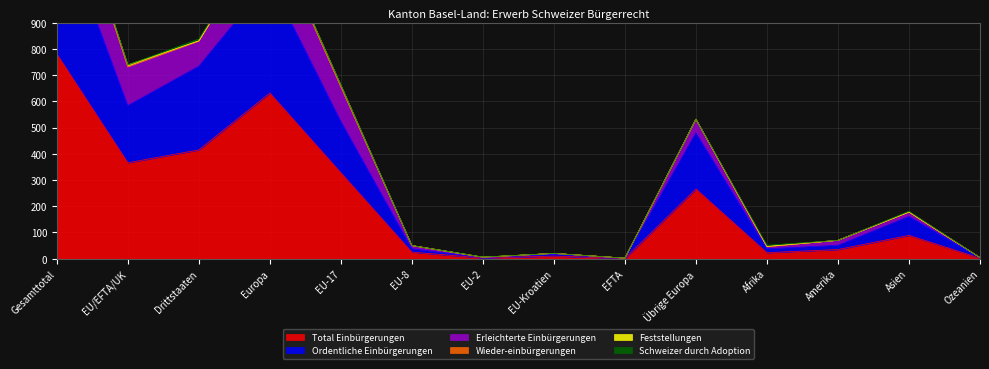

At which category does Ordentliche Einbürgerungen reach its first local valley?

EU/EFTA/UK